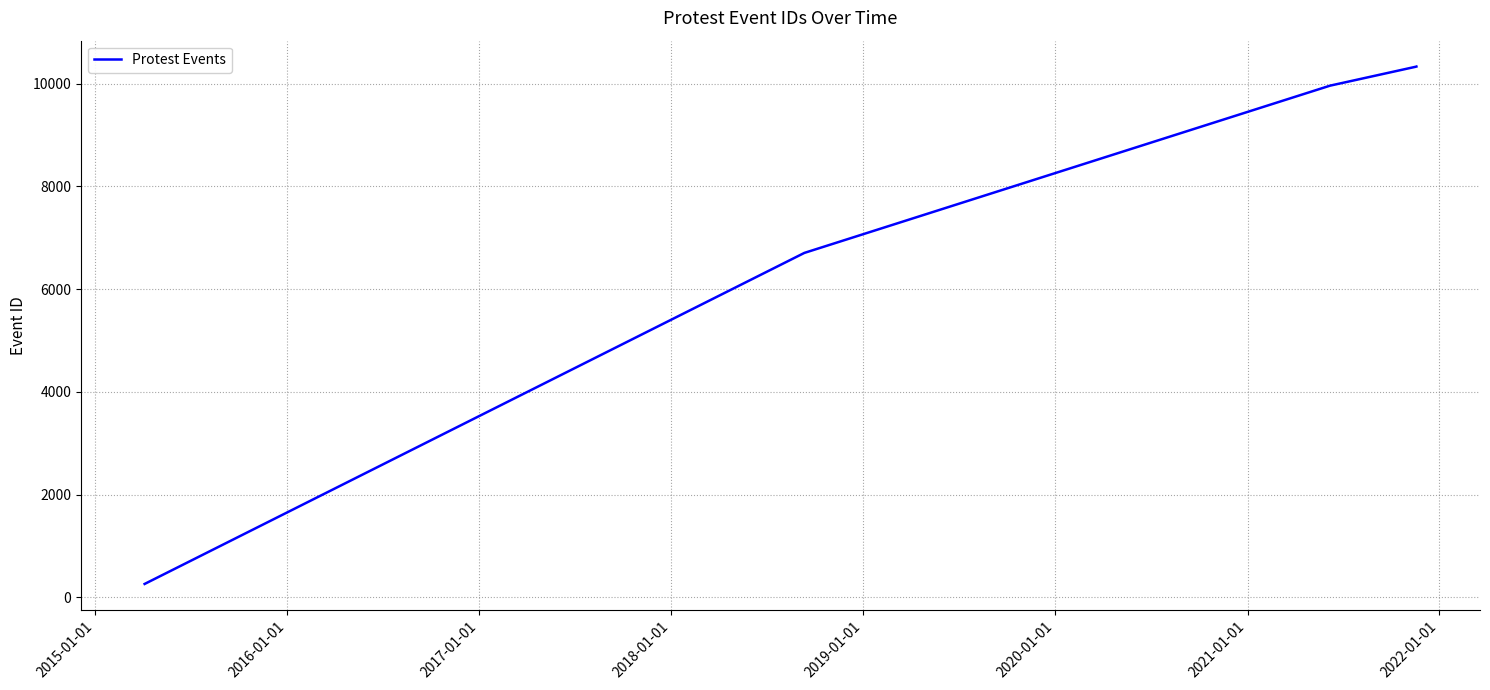

Does the chart have visible grid lines?

Yes